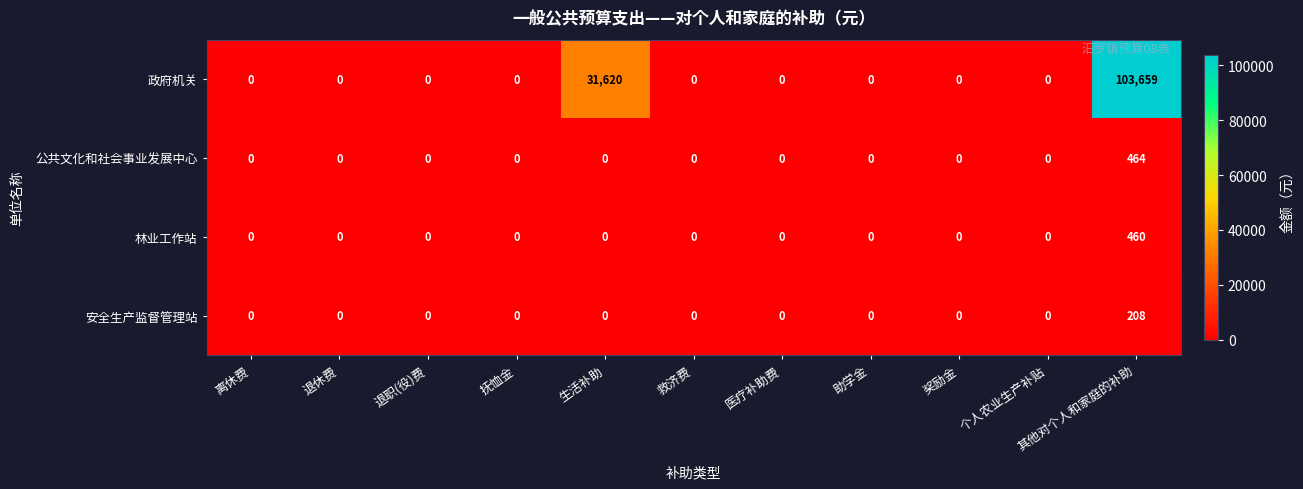

The value of 林业工作站 at 抚恤金 is 0. True or false?

True